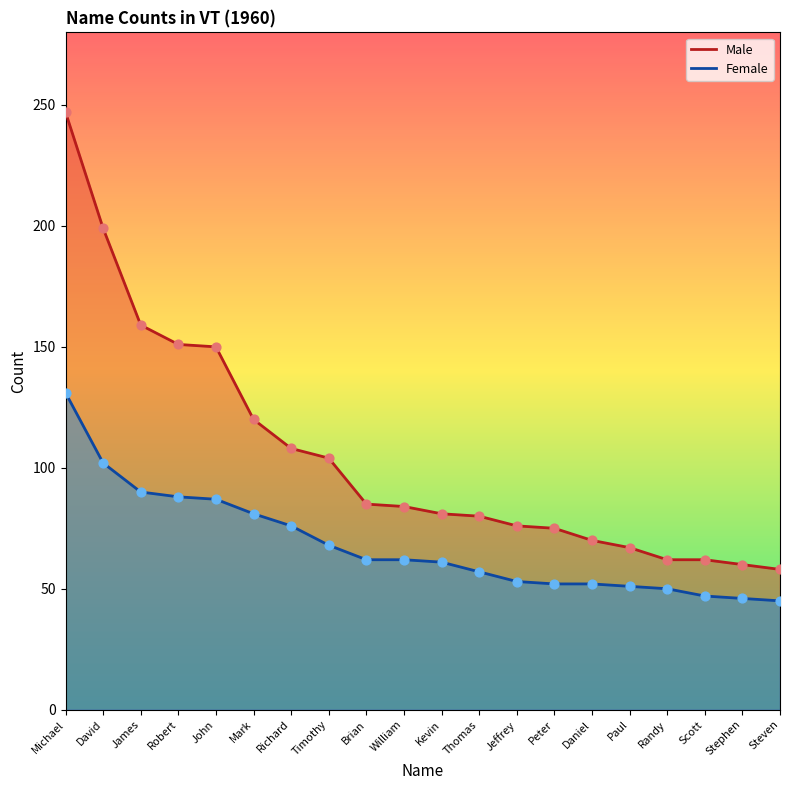

Which series has the largest total across all categories?

Male